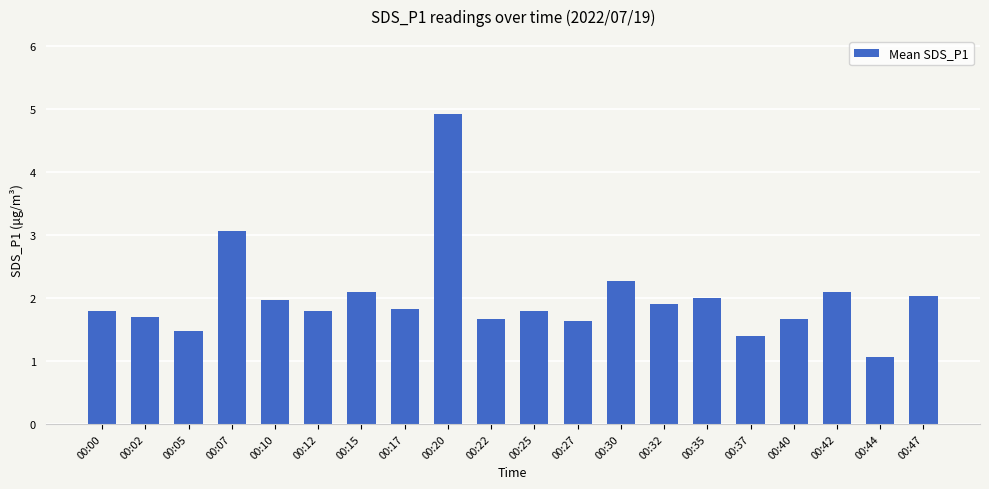

Between 00:27 and 00:15, which is larger?

00:15